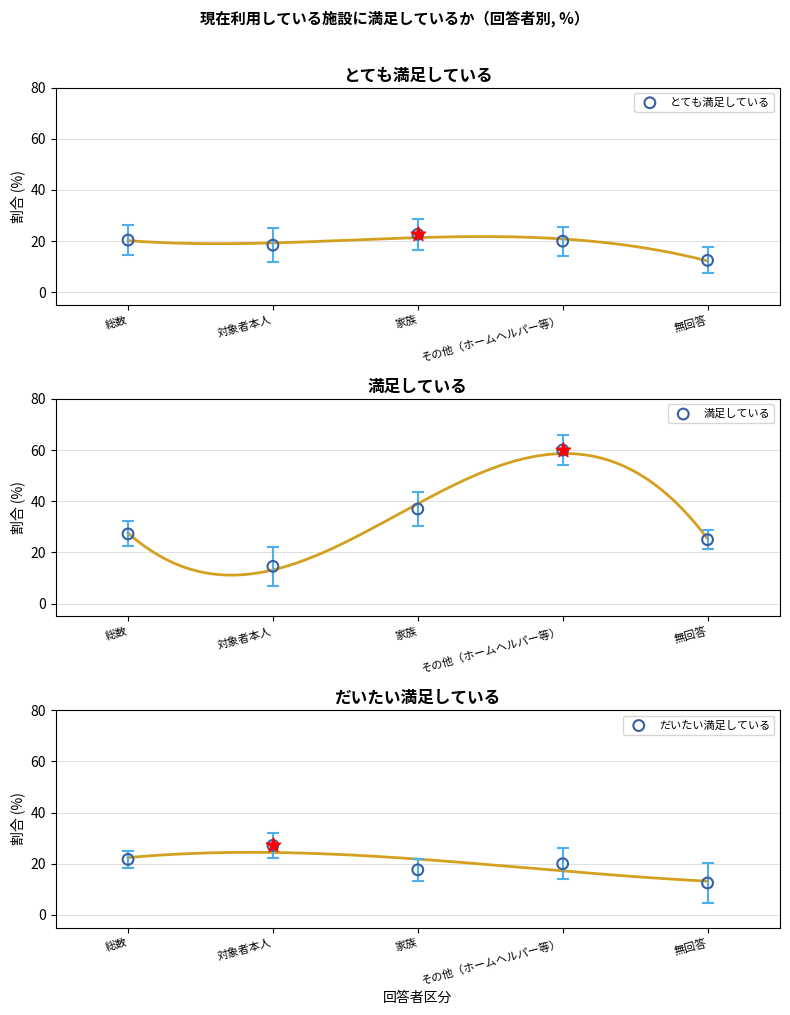

At how many categories does at least one series exceed 47?

1